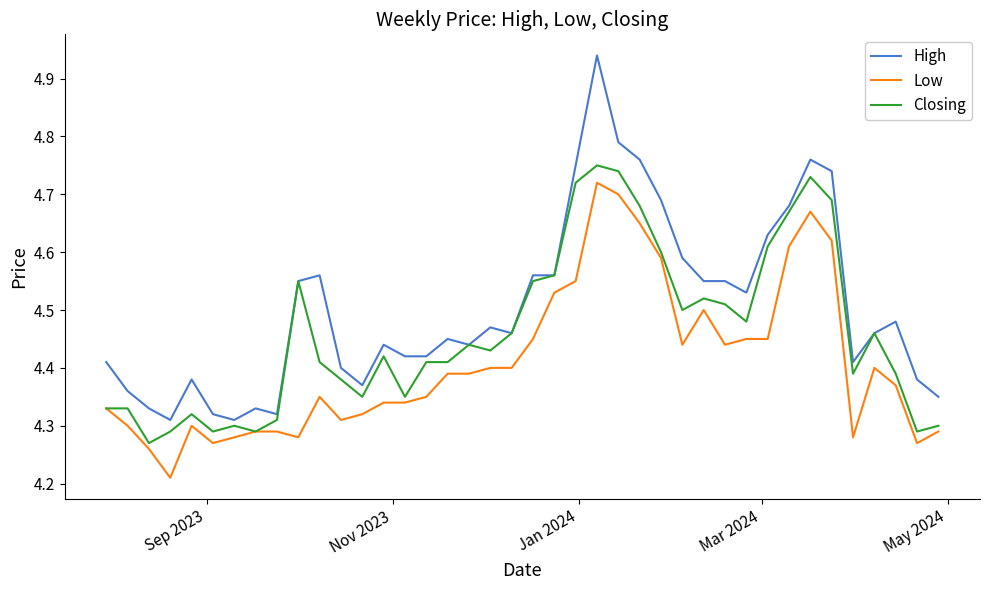

True or false: High and Low cross at least once.

False